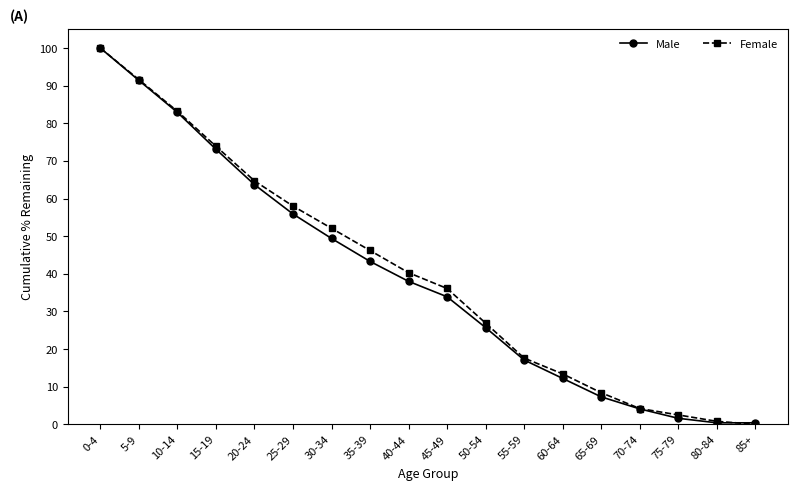

What is the label of the 5th point from the left?

20-24